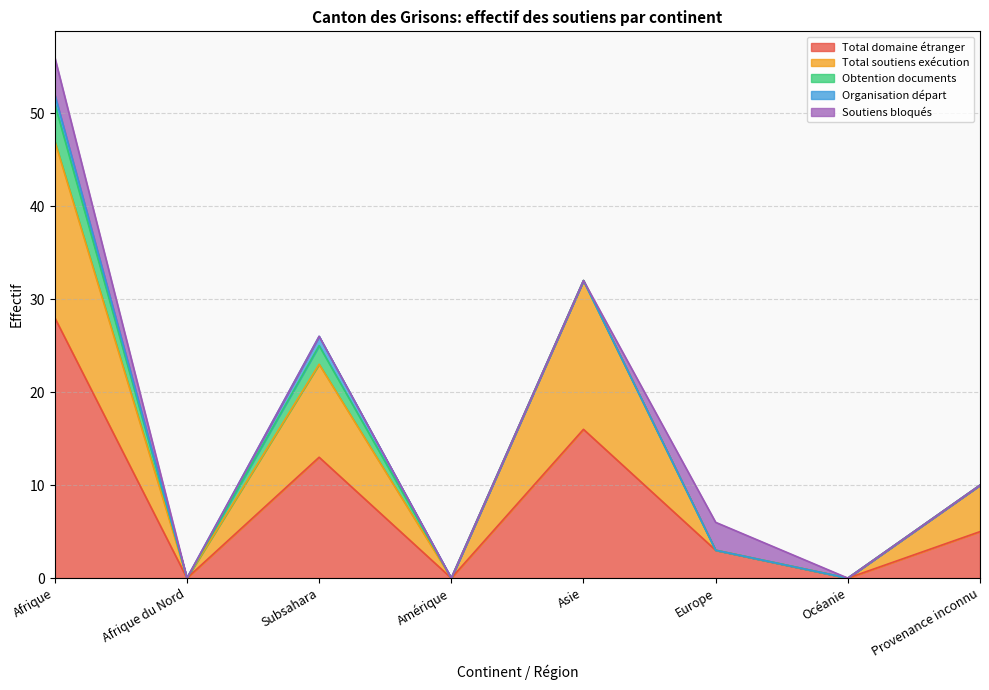

Which category has the highest value in the Total soutiens exécution series?

Afrique